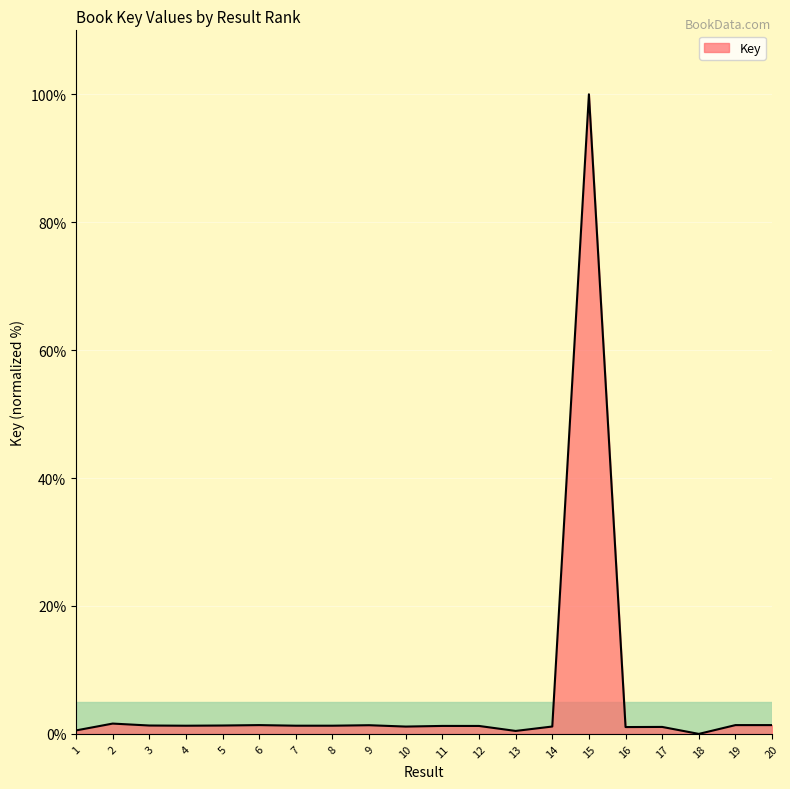

The chart shows a value of 51.8 at 18. True or false?

False